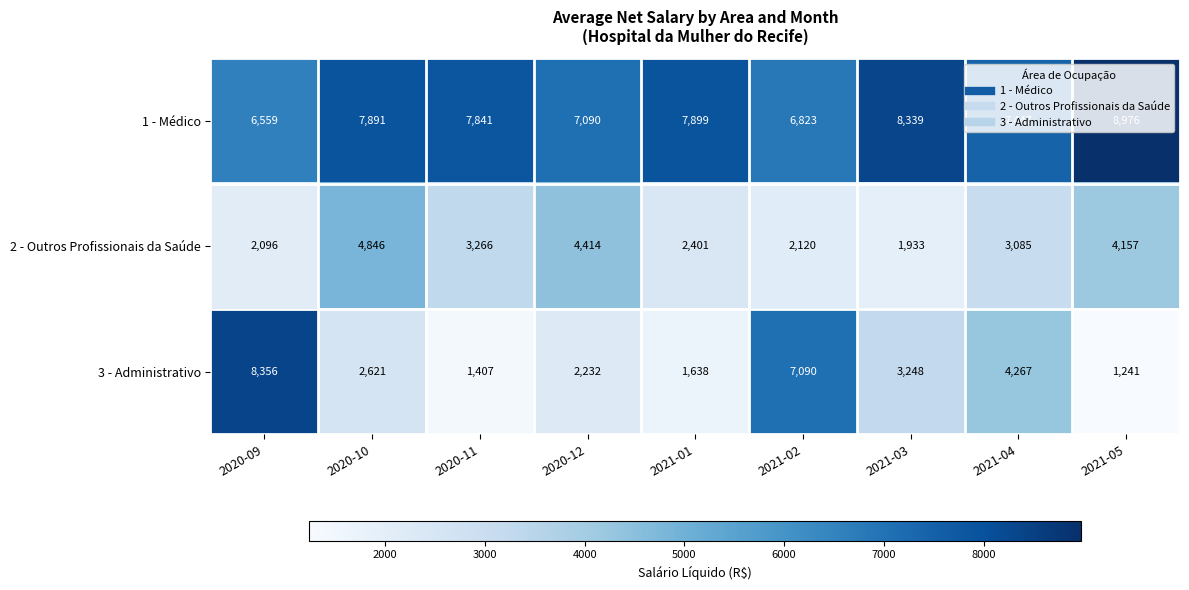

What is the smallest value displayed?

1241